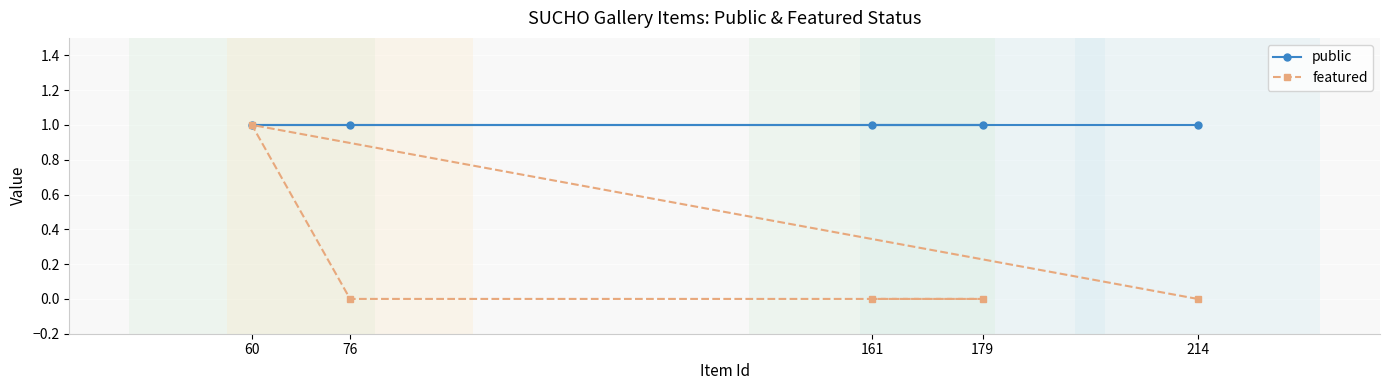

True or false: public and featured intersect in this chart.

False